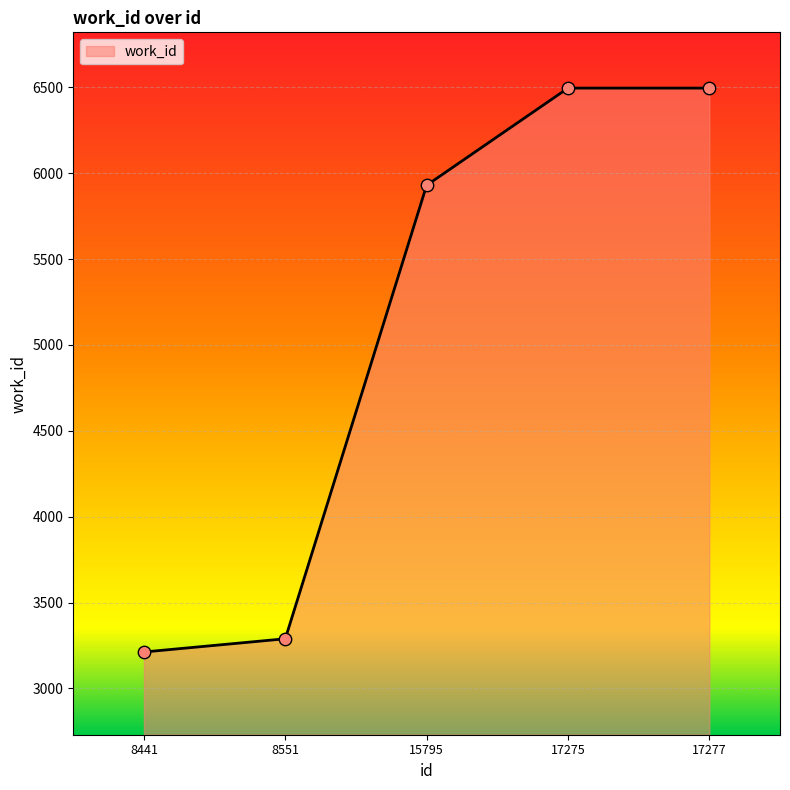

What is the ratio of the value at 17277 to the value at 8441?

2.0